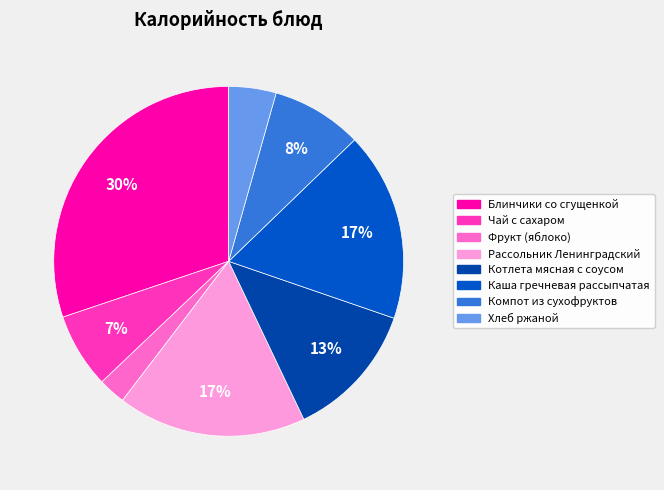

To the nearest percent, what percentage of the pie is Хлеб ржаной?

4%